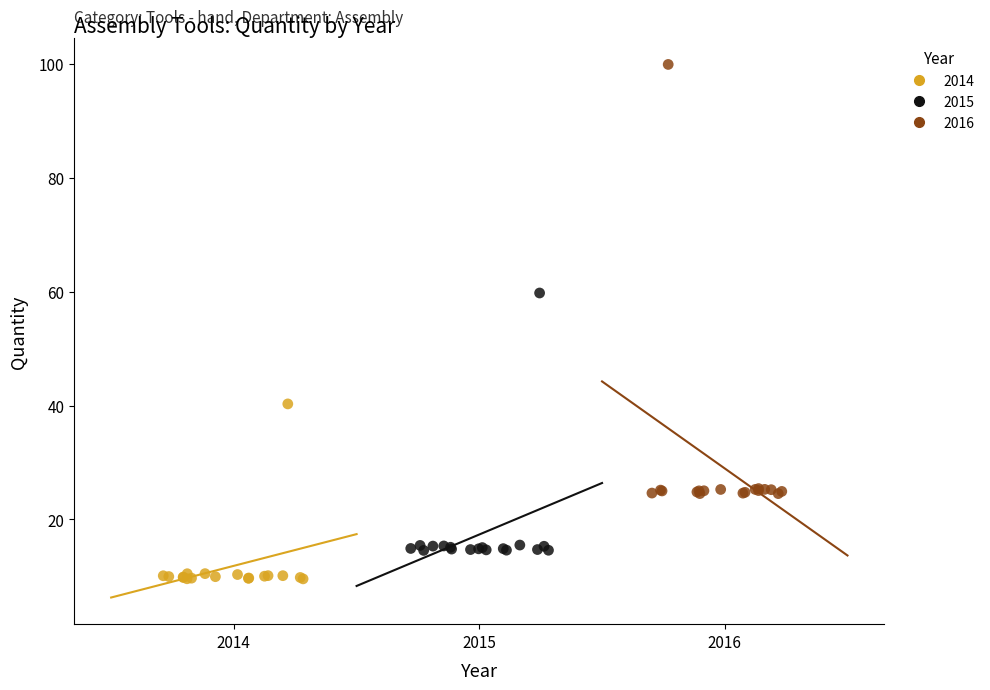

Which series has the largest Y range (max minus min)?

2016